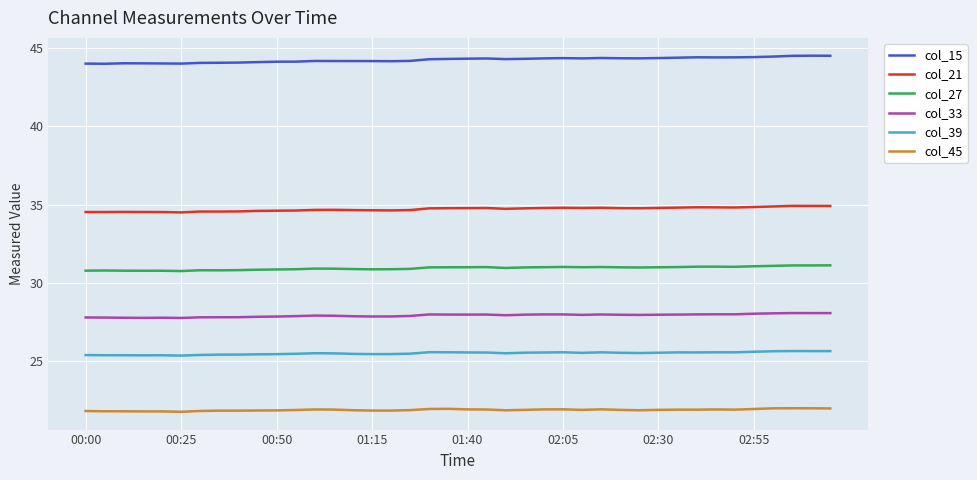

Which series has the largest total across all categories?

col_15